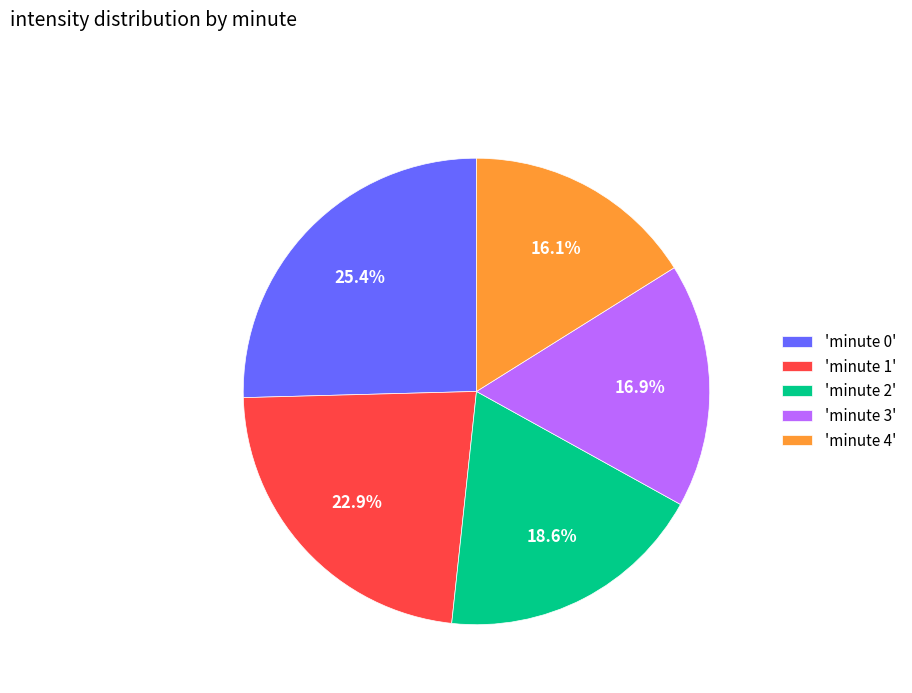

To the nearest percent, what is the difference between the largest and smallest slice percentages?

9%